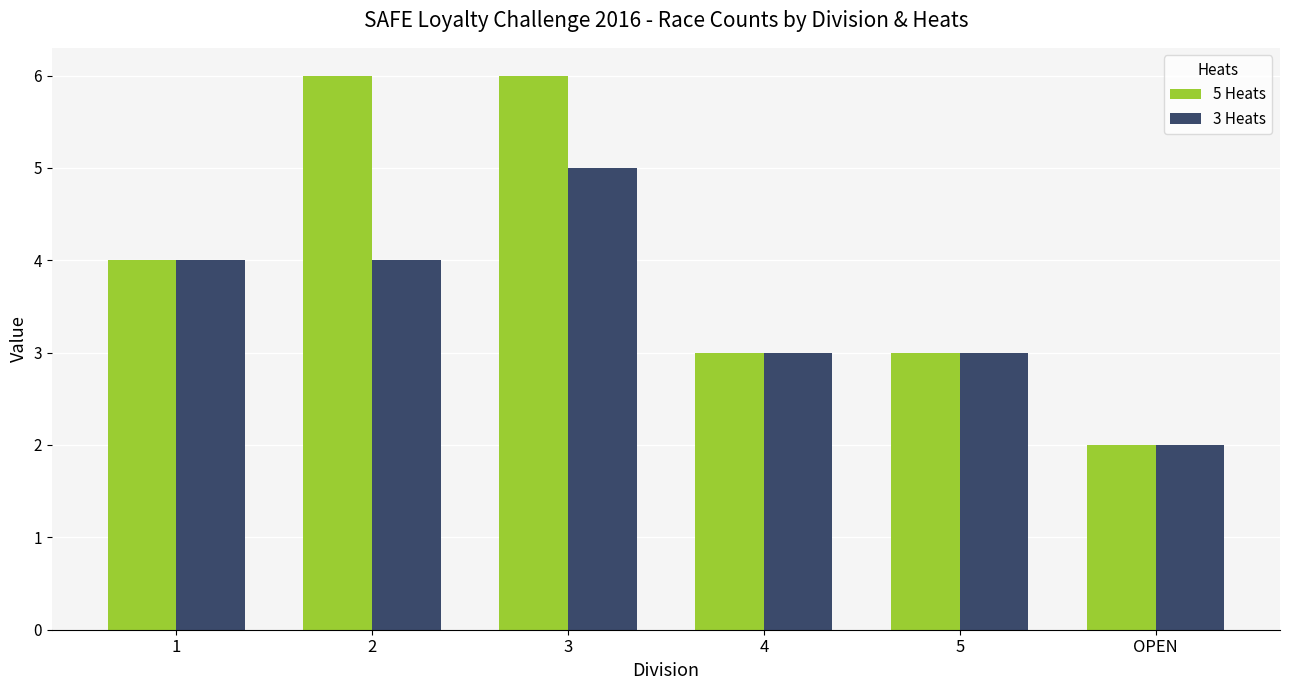

Rank the series by their maximum value, from lowest to highest.

3 Heats, 5 Heats